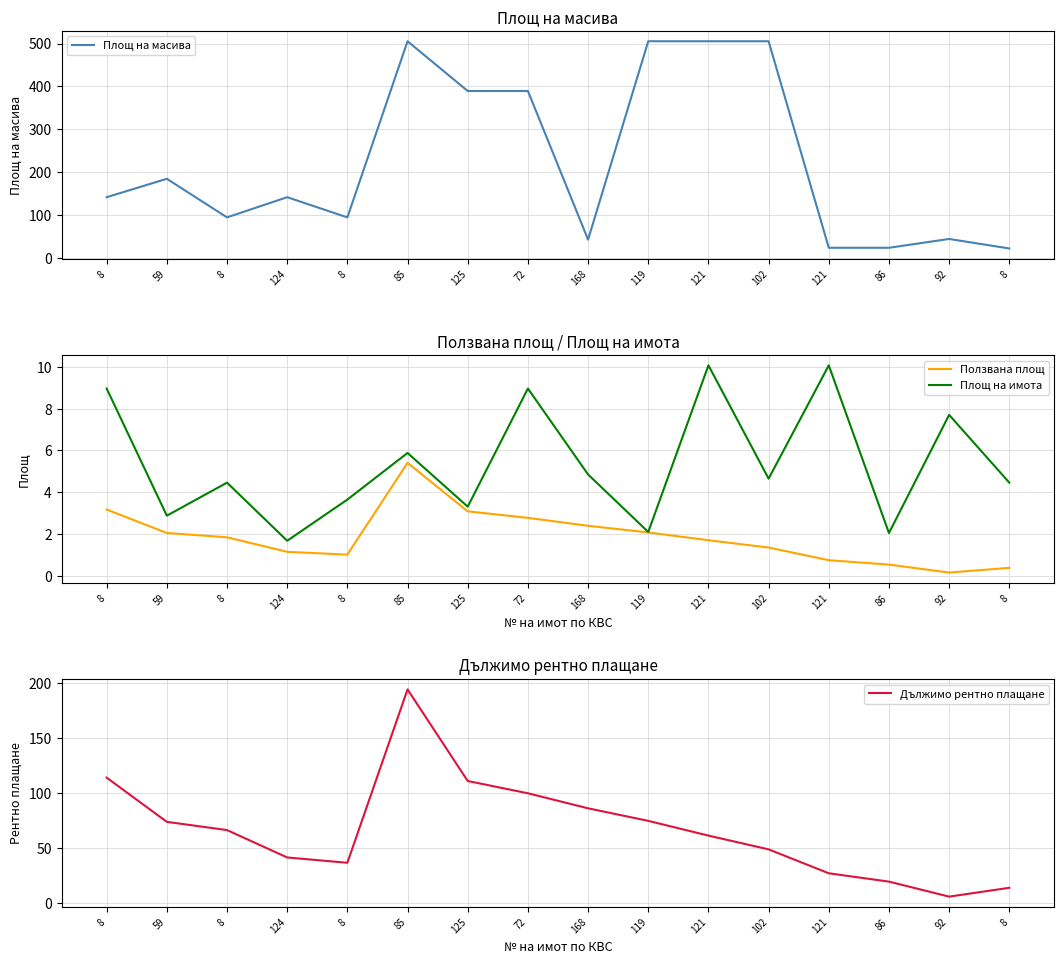

True or false: Площ на имота and Площ на масива intersect in this chart.

False